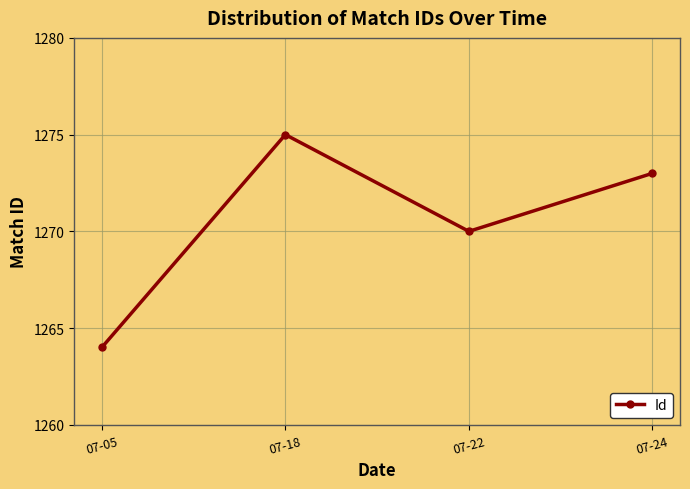

How many data points does each series have?

4